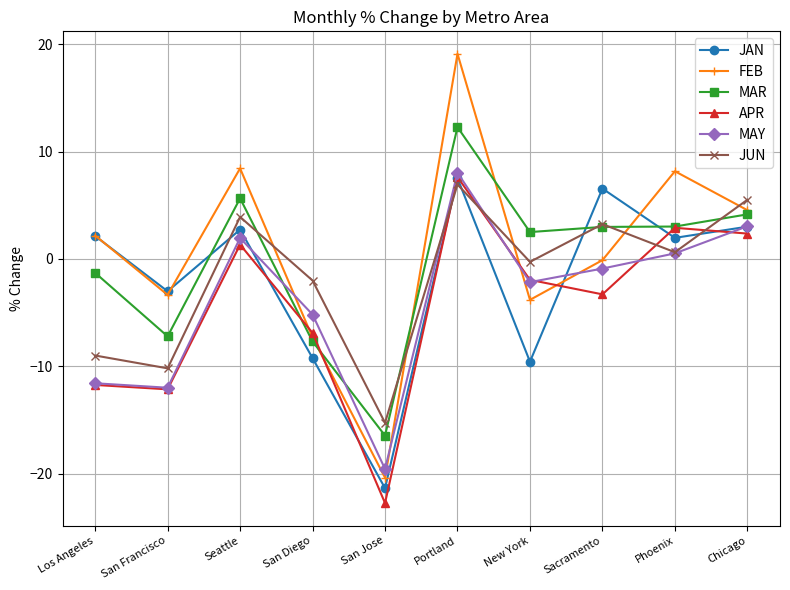

At which category does MAY reach its first local peak?

Seattle